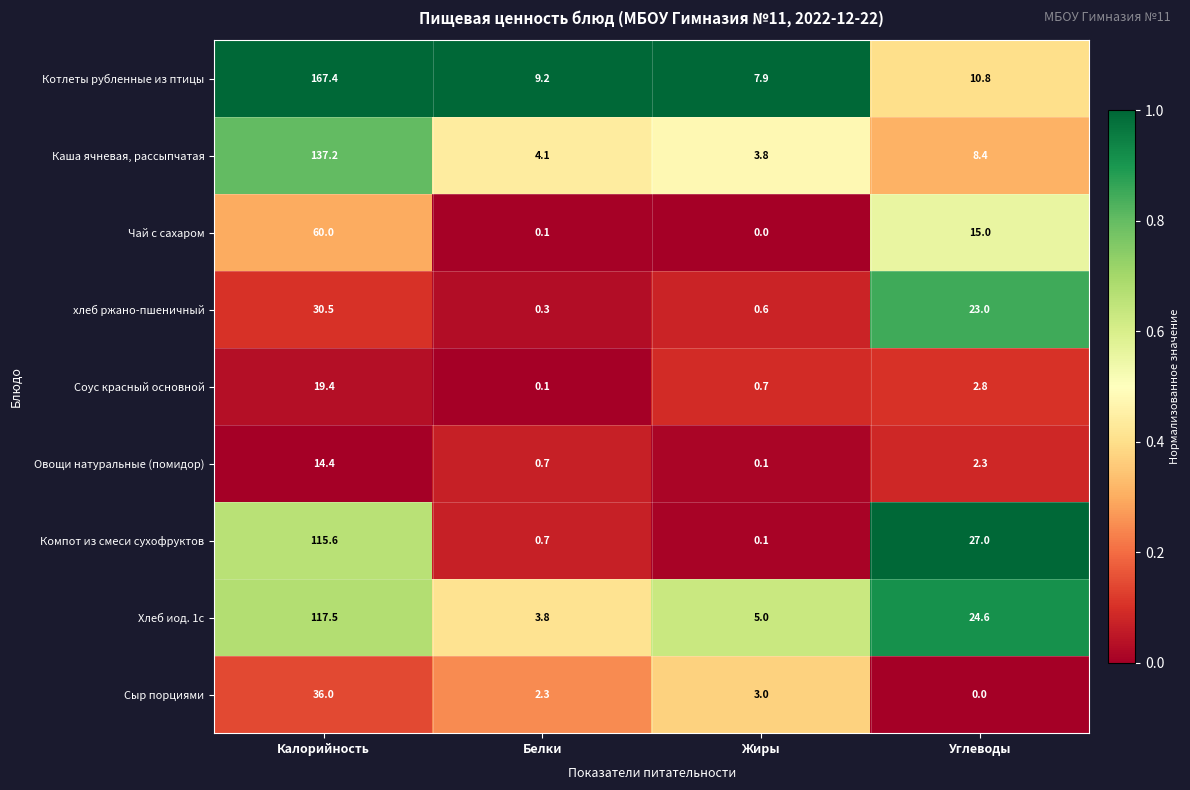

What is the difference between the maximum and minimum values in the Чай с сахаром series?

60.0